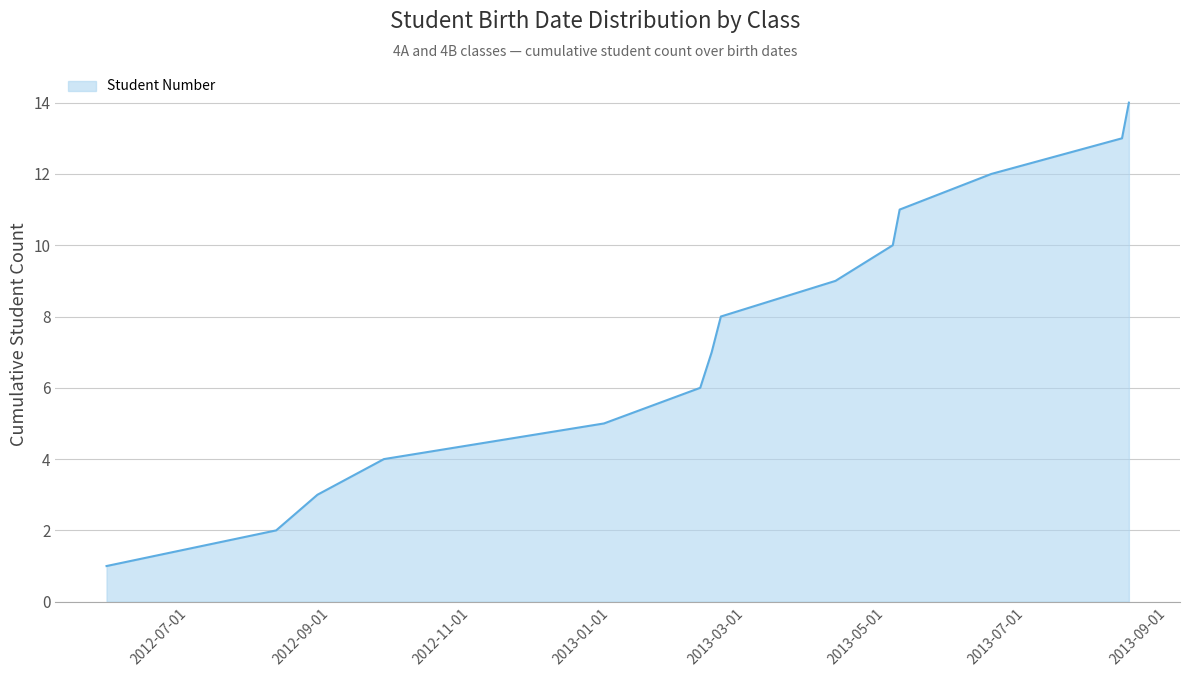

What is the greatest value displayed?

14